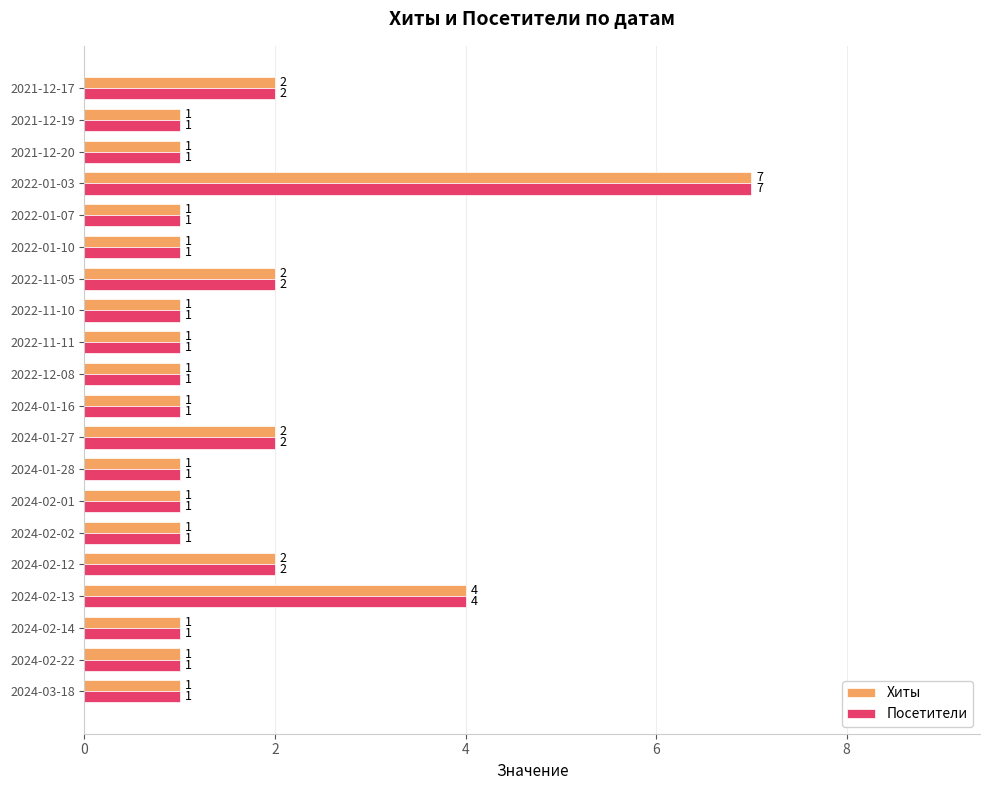

At which category is the sum across all series the highest?

2022-01-03